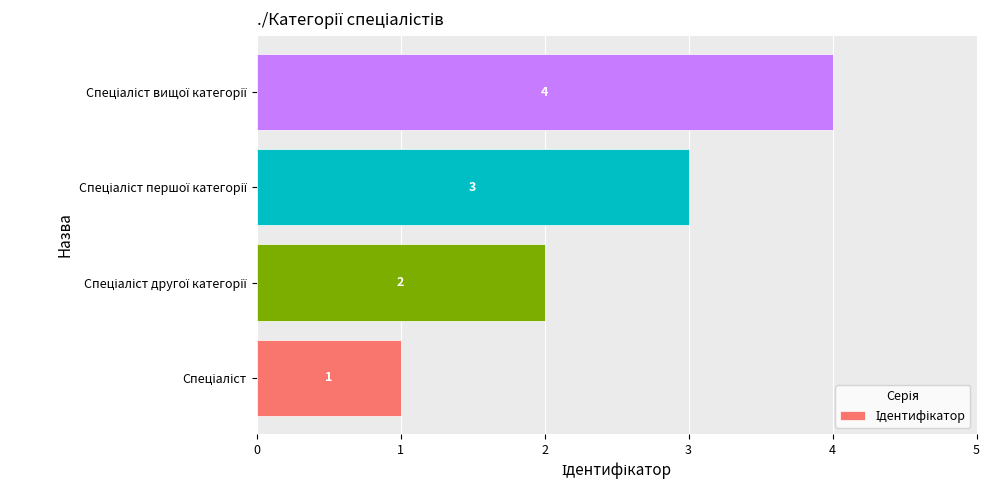

Count the values in the range 2 to 4.

3